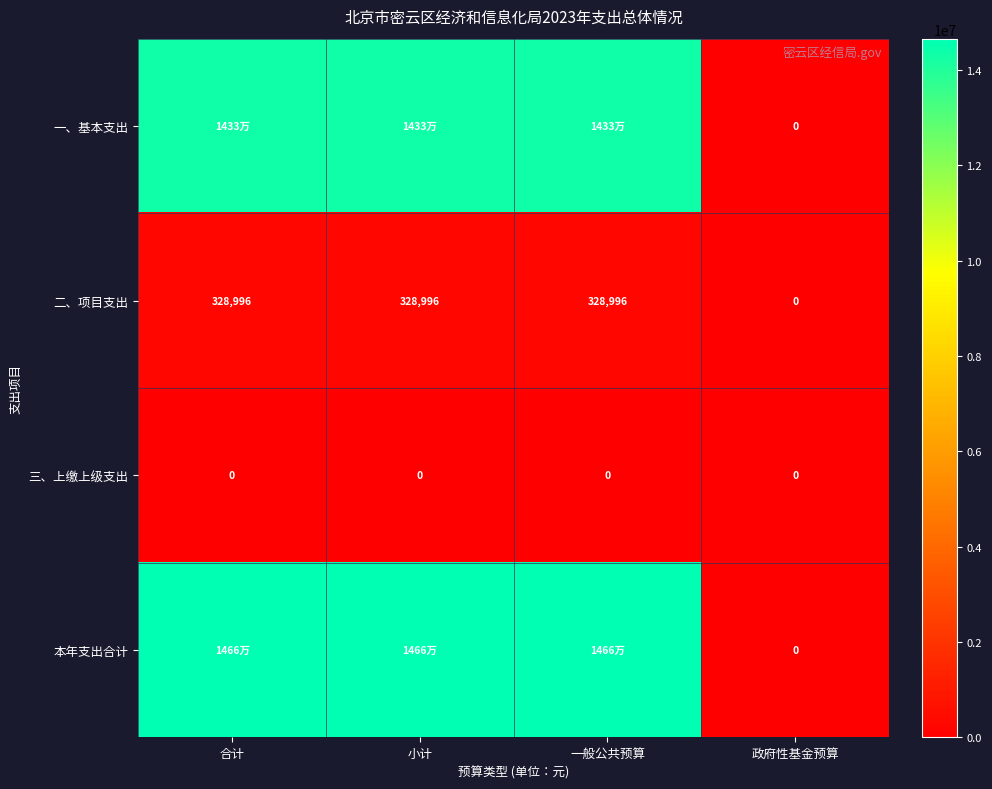

What is the sum of the 一、基本支出 values at 一般公共预算 and 合计?

28658146.7